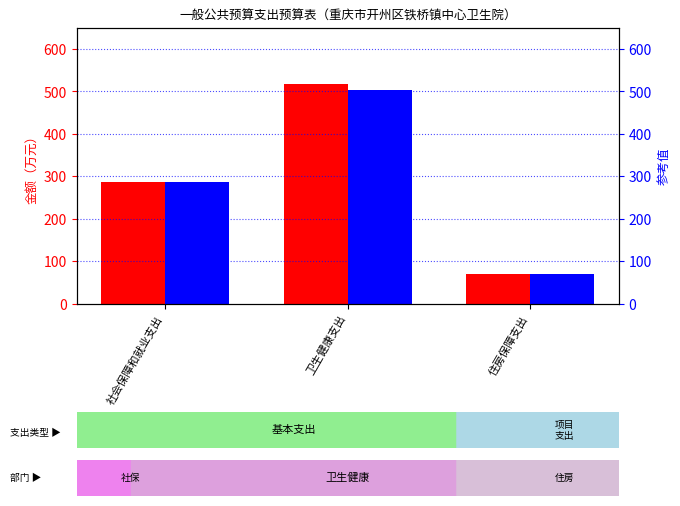

How many groups of bars are there?

3